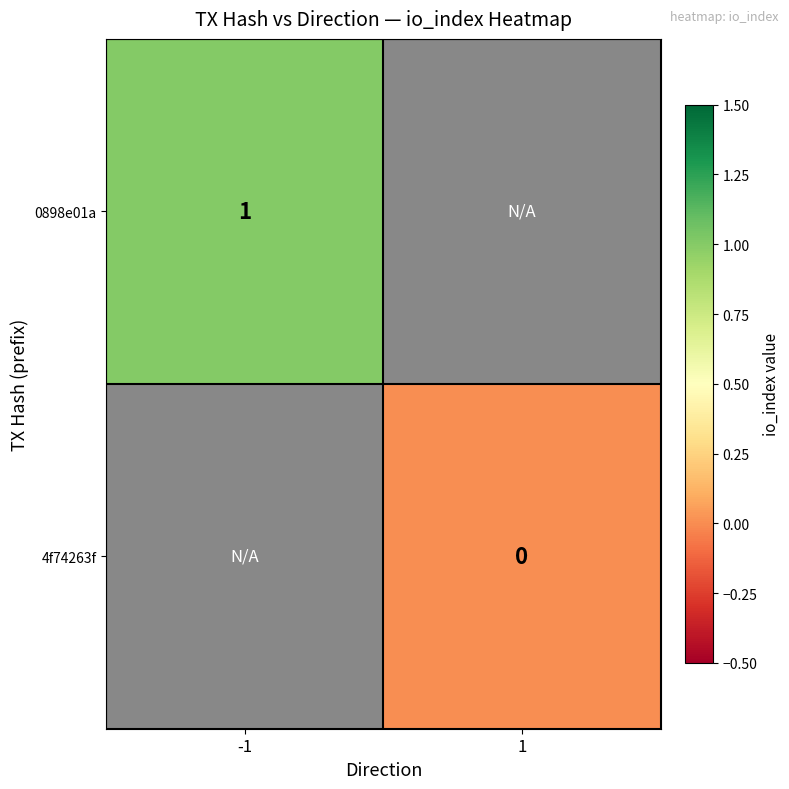

What is the highest value of the 0898e01a series?

1.0